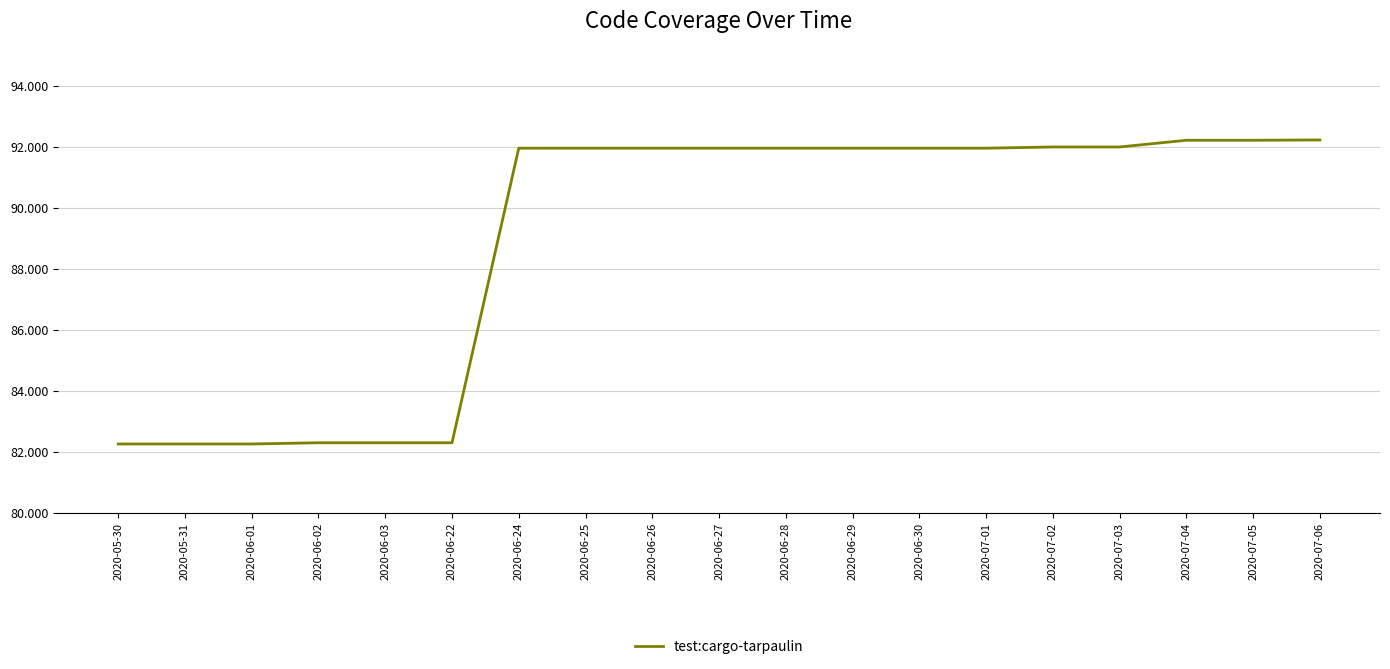

The chart shows a value of 154.3 at 2020-07-01. True or false?

False